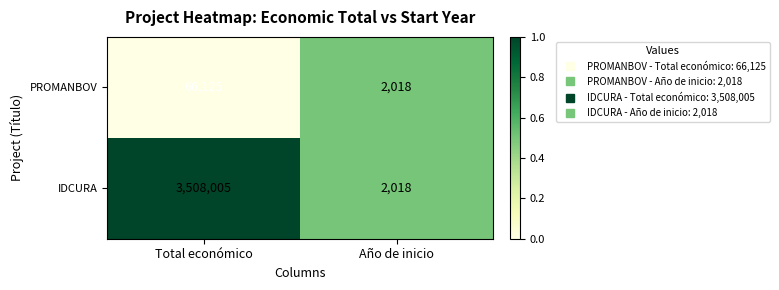

Reading right to left, list all the values displayed in this chart.

PROMANBOV: 2018	66125
IDCURA: 2018	3508005